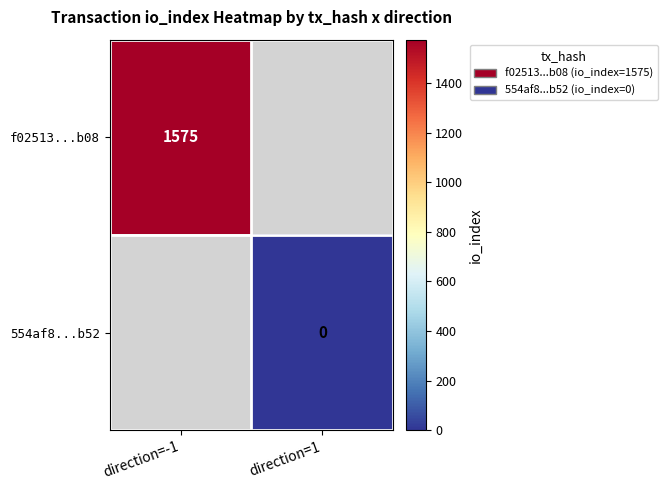

How many distinct data groups are displayed?

2